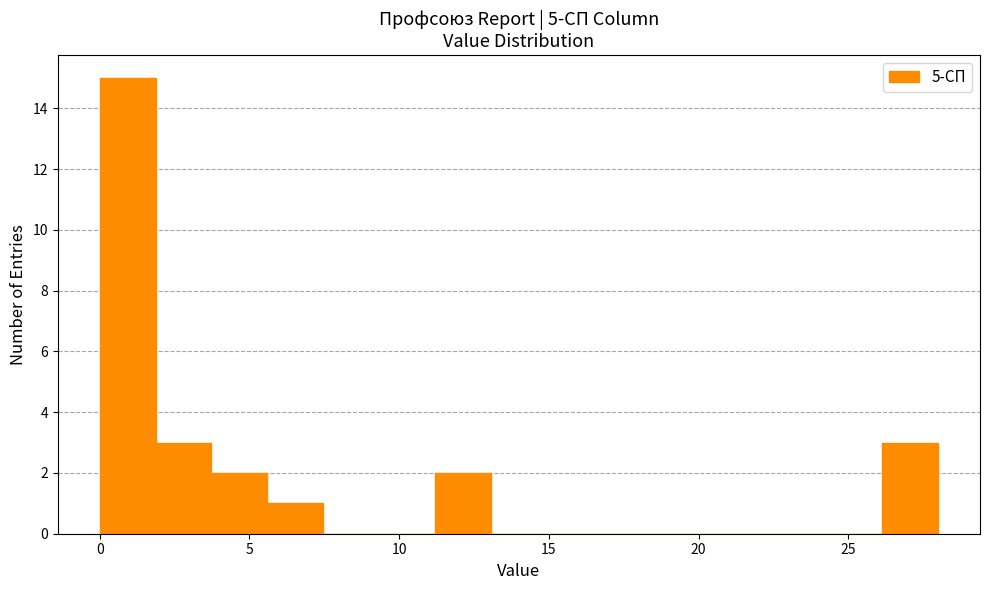

Around what value on the x-axis is the tallest bar? Give the approximate position of its centre, as read against the axis.

1.0